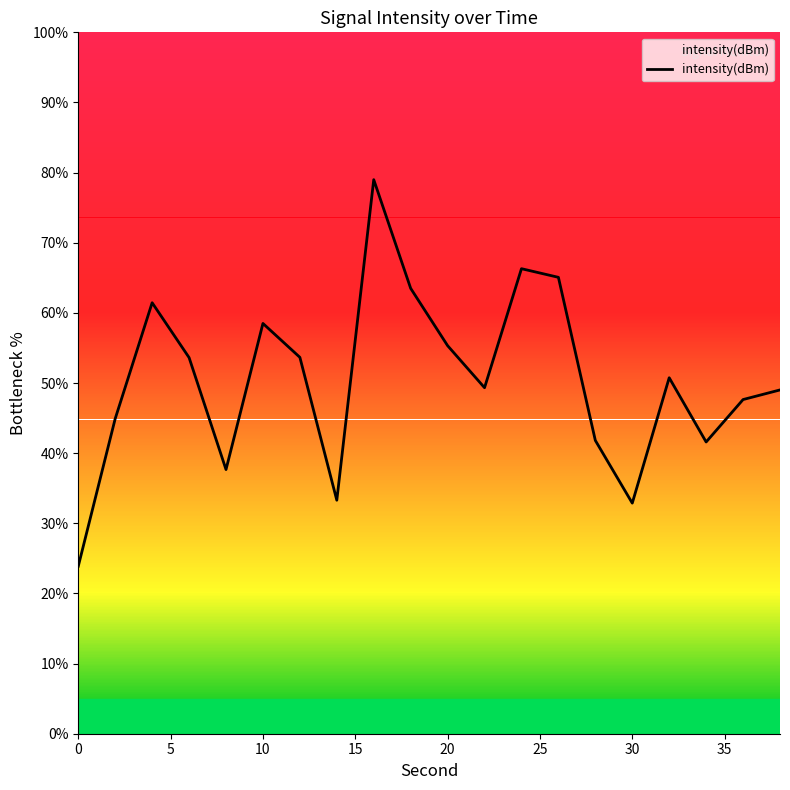

What is the sum of all values?

1009.2